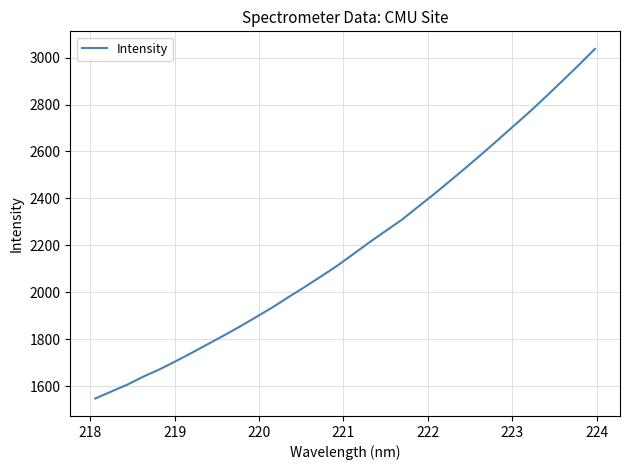

What is the maximum value shown in the chart?

3037.8